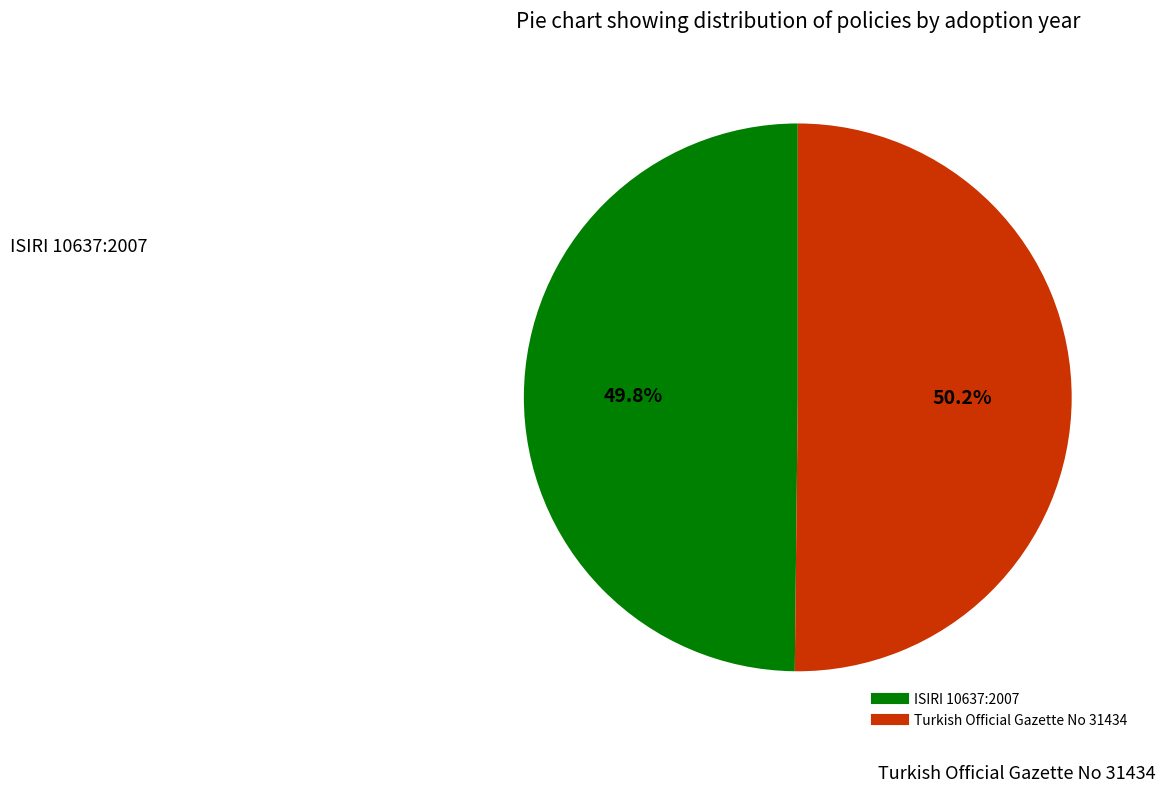

The ISIRI 10637:2007 slice represents 50% of the pie. True or false?

True